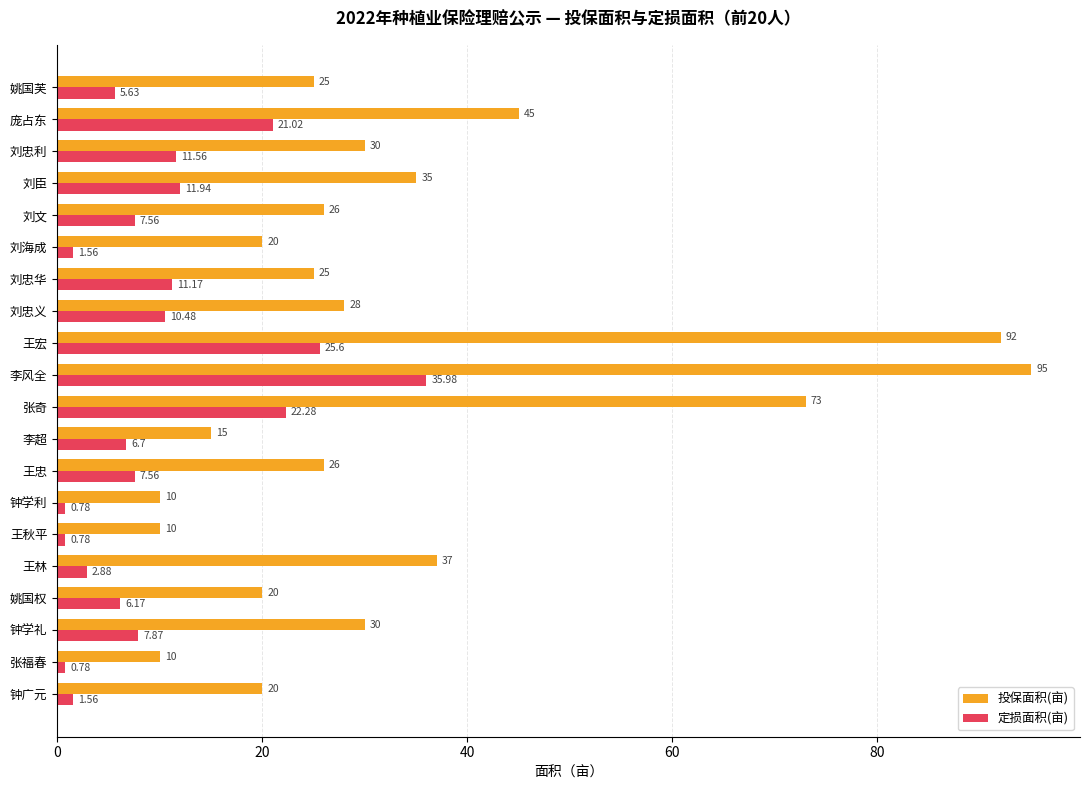

How many categories are shown in the chart?

20